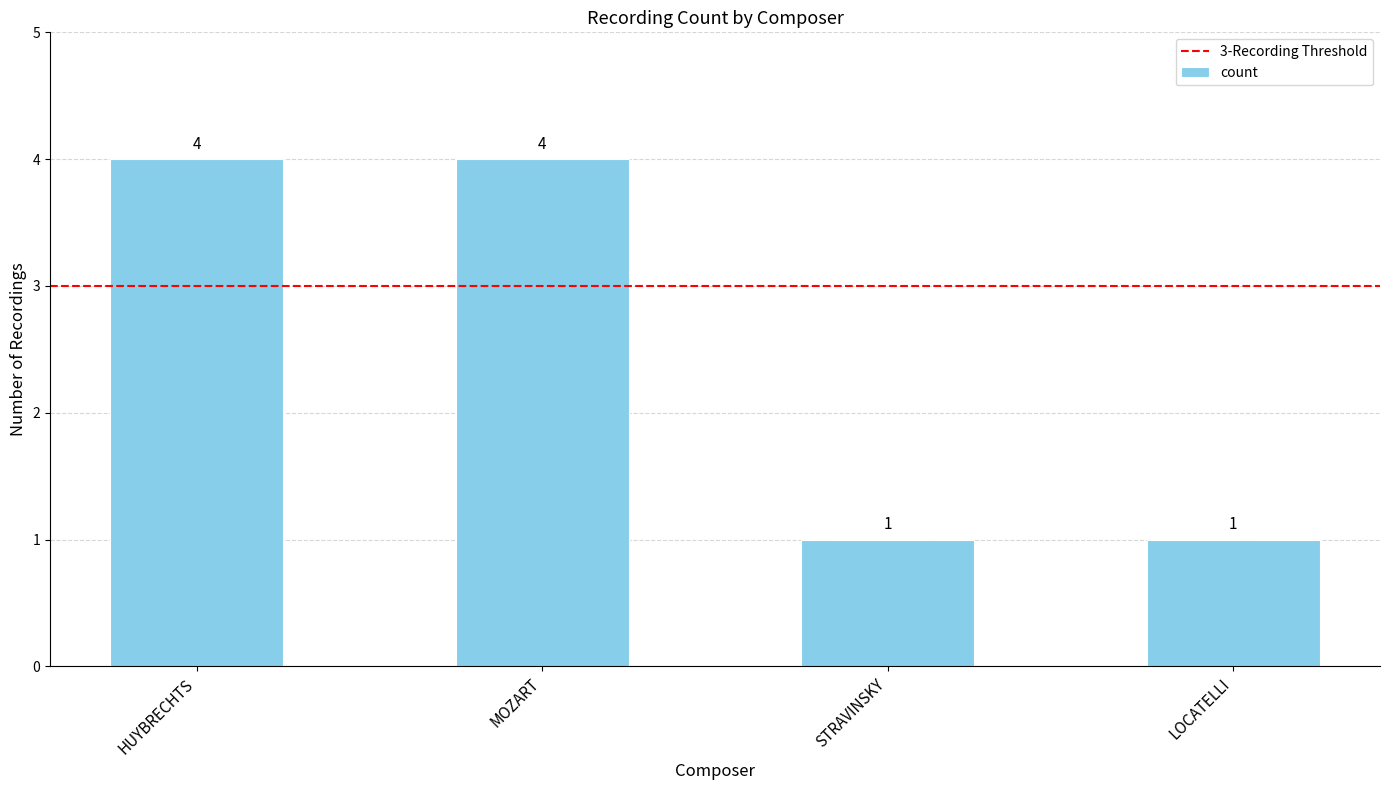

Approximately how many times larger is the value at HUYBRECHTS compared to MOZART?

1.0